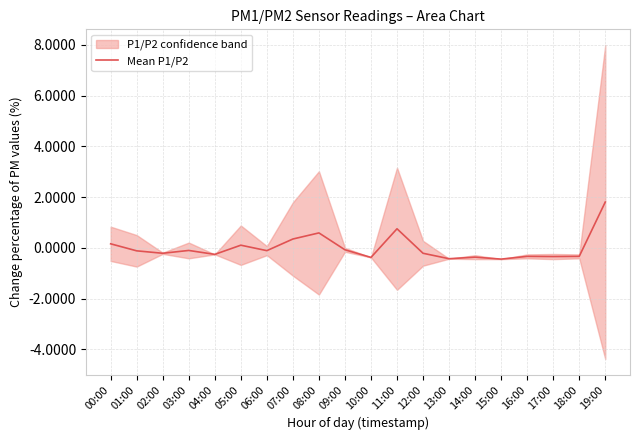

Reading left to right, extract all data points from this chart.

0.2	-0.1	-0.2	-0.1	-0.3	0.1	-0.1	0.3	0.6	-0.1	-0.4	0.8	-0.2	-0.4	-0.4	-0.4	-0.3	-0.3	-0.3	1.8